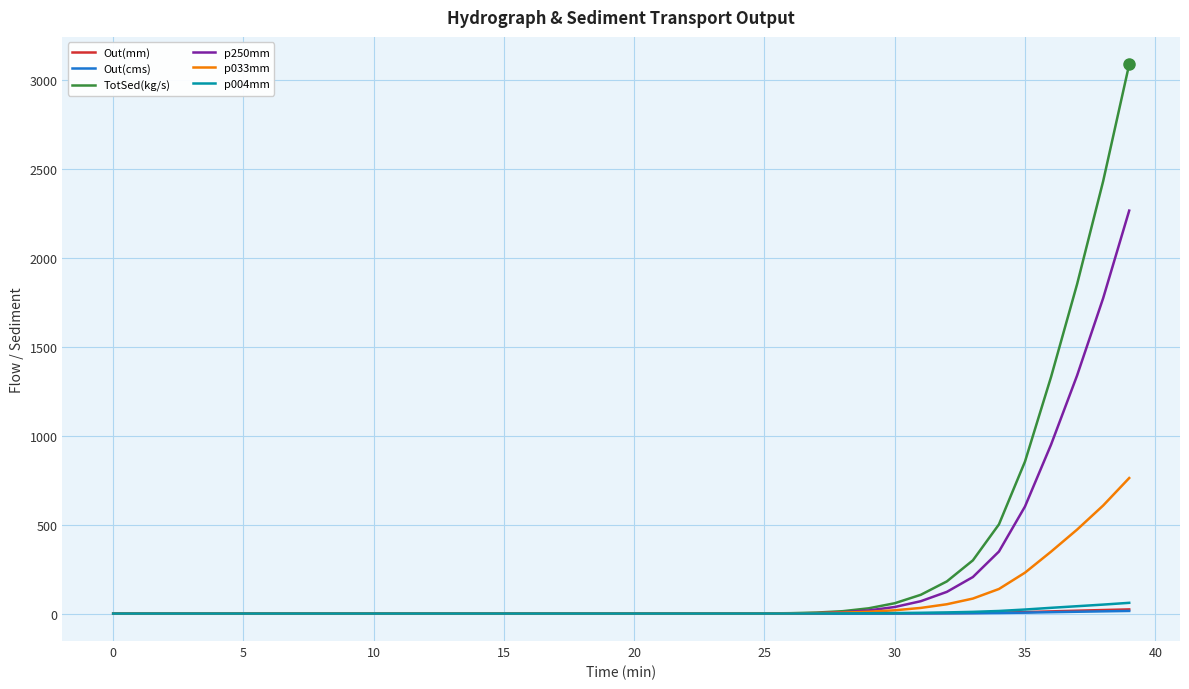

What is the highest value of the p033mm series?

761.7